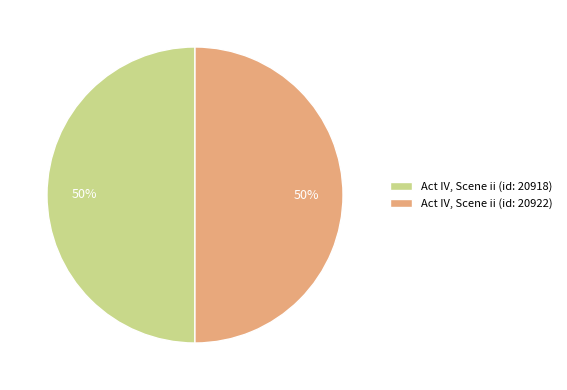

Count the number of slices in the pie.

2